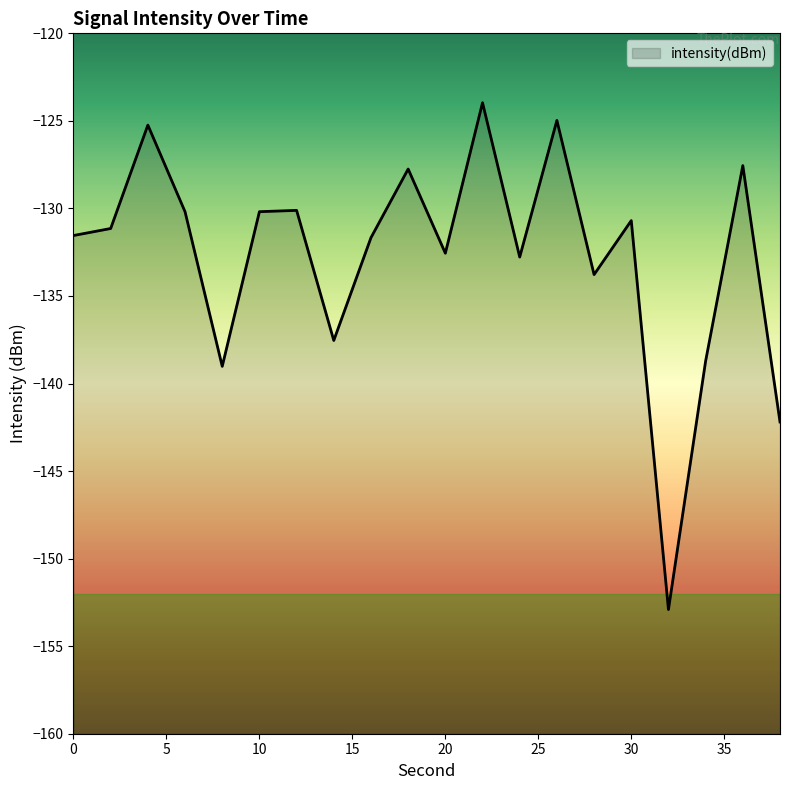

Does the chart display data point markers on the line(s)?

No